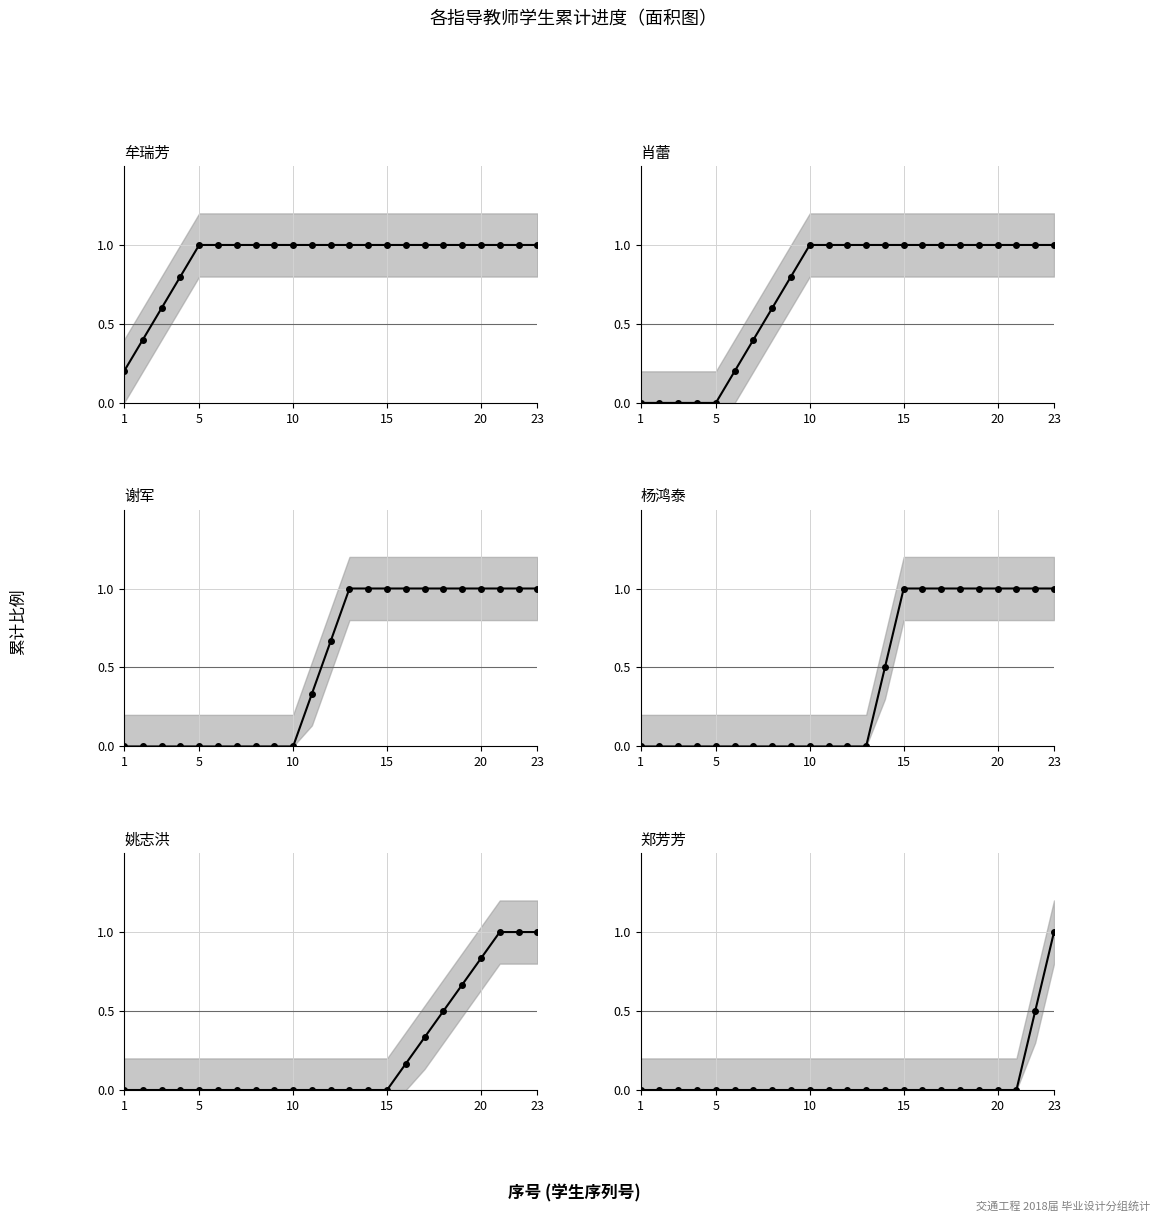

How many 杨鸿泰 mean values are between 0 and 1?

23